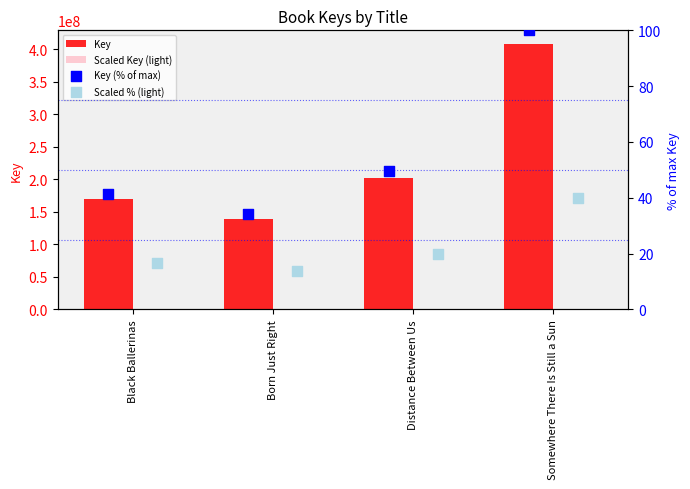

At how many categories does at least one series exceed 130172730?

4